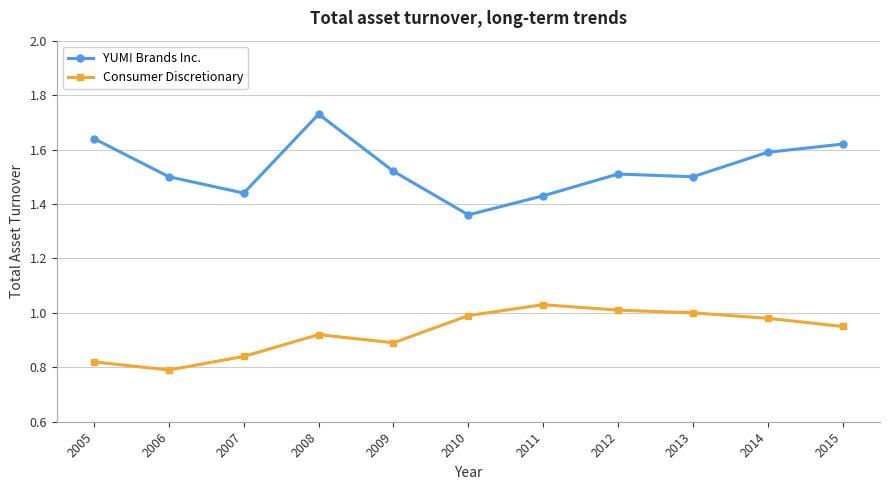

Does the chart have visible grid lines?

Yes